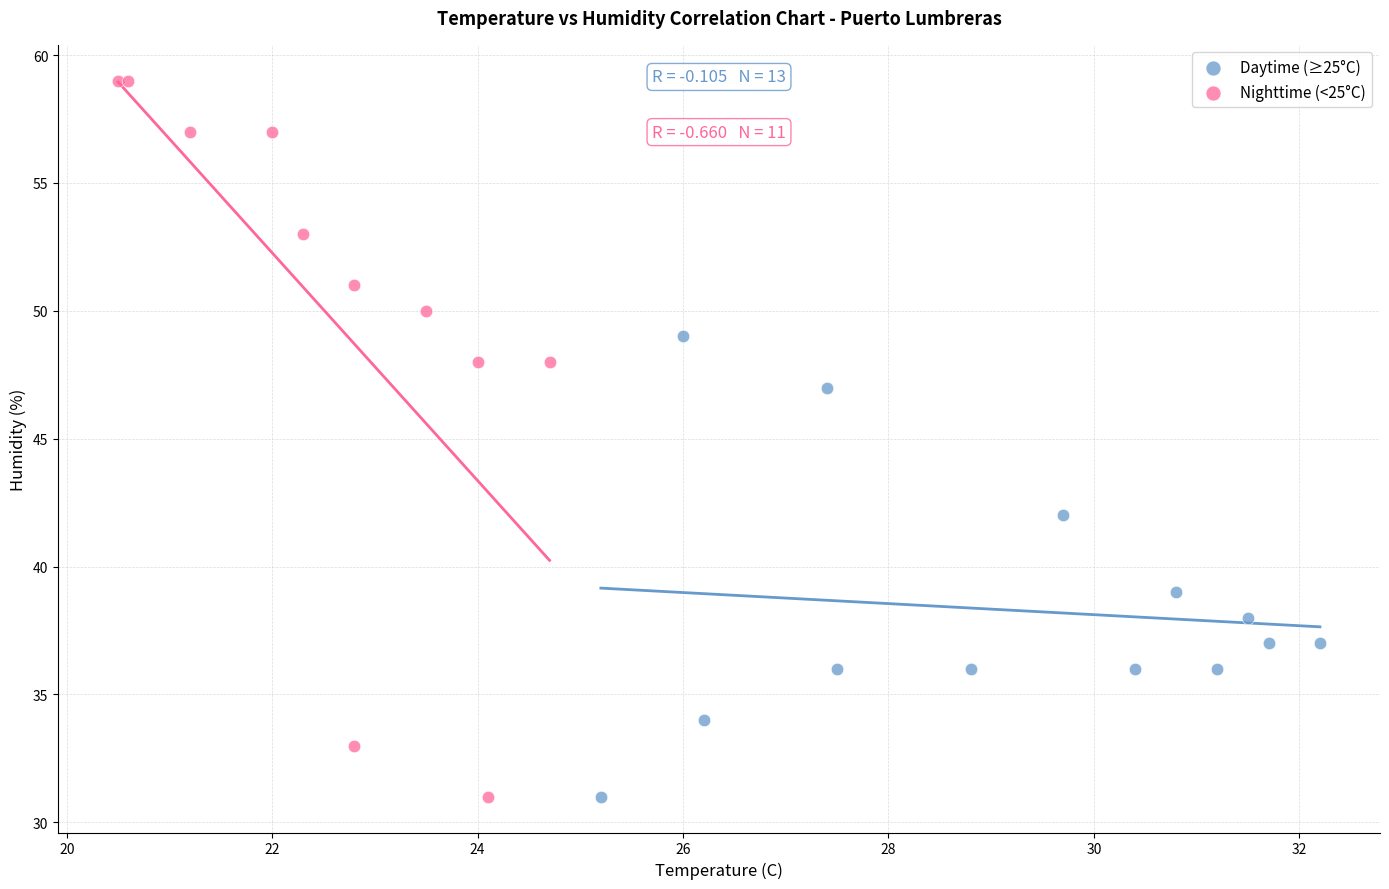

Which series has the widest spread of Y values?

Nighttime (<25°C)